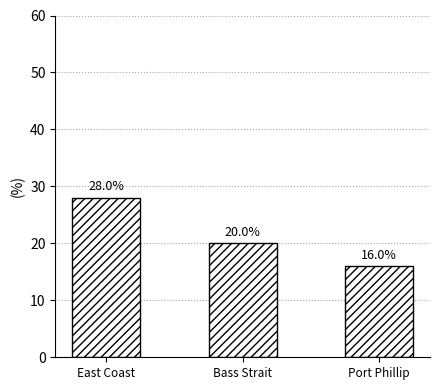

How many data points are less than 20?

1